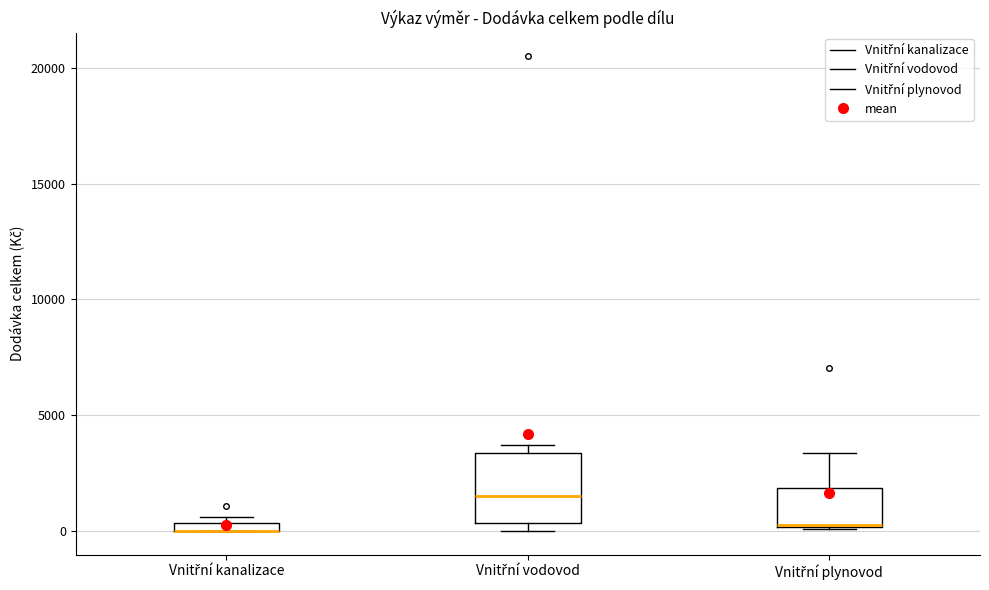

Where is the lower edge of the box for Vnitřní kanalizace on the y-axis? The values are not printed on the chart, so give them approximately, as read against the axis.

0